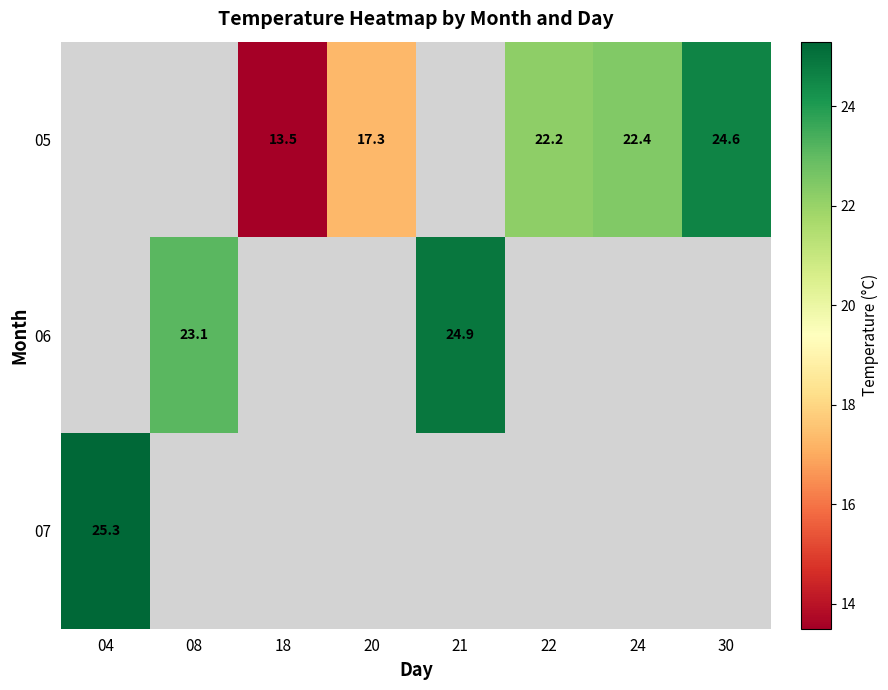

The value of 07 at 04 is 25.3. True or false?

True